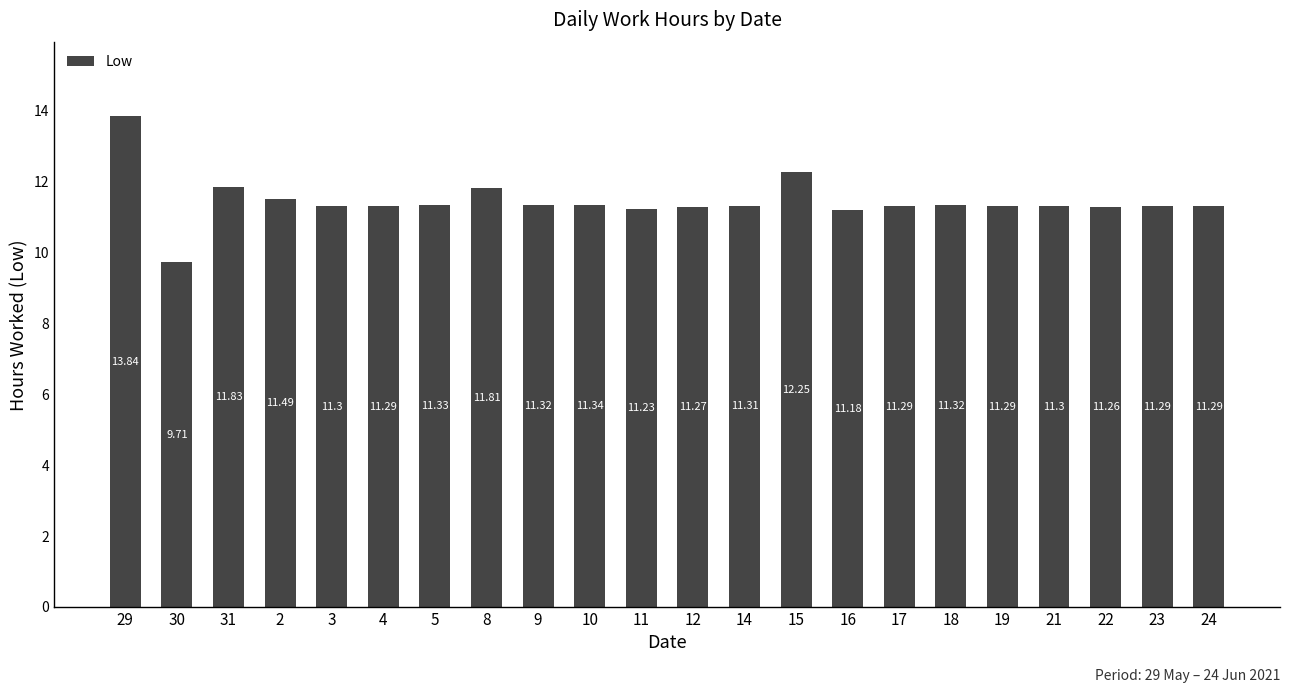

Does the chart contain stacked bars?

No